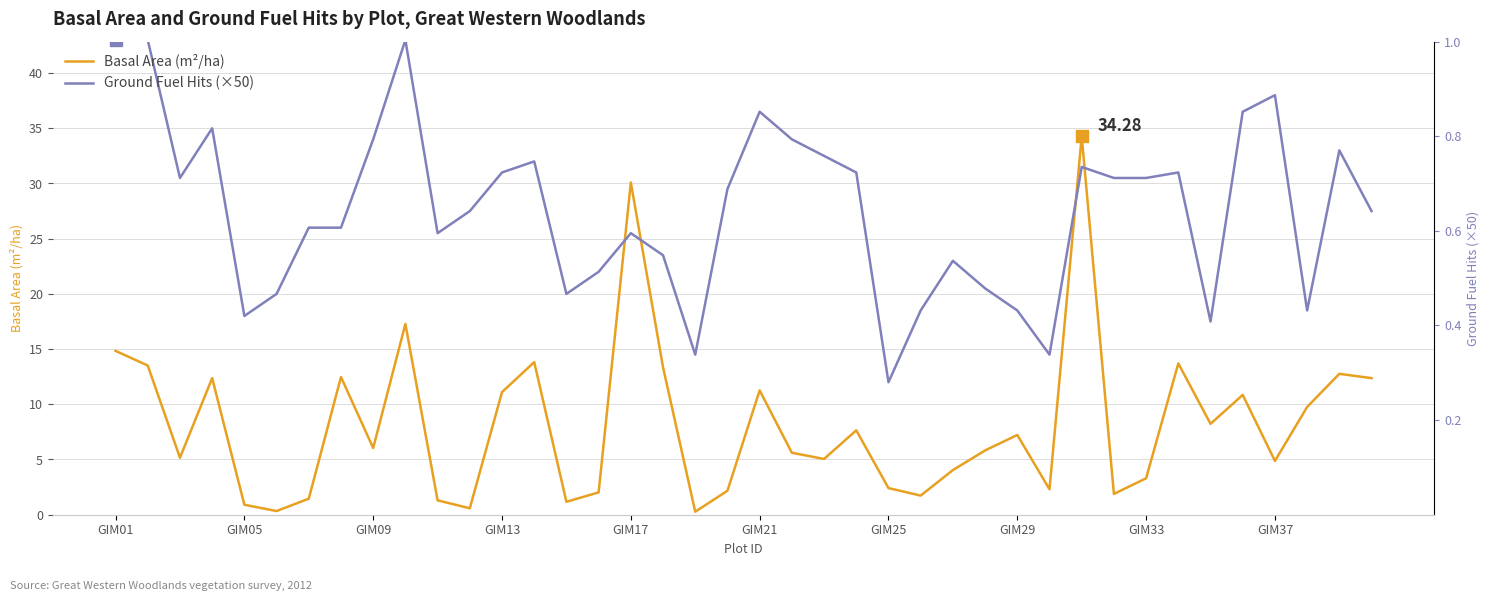

Reading right to left, list all the values displayed in this chart.

Basal Area (m²/ha): 12.4	12.8	9.8	4.9	10.8	8.2	13.7	3.3	1.9	34.3	2.3	7.2	5.8	4.0	1.7	2.4	7.6	5.0	5.6	11.3	2.2	0.3	13.3	30.1	2.0	1.2	13.8	11.1	0.6	1.3	17.3	6.0	12.5	1.4	0.3	0.9	12.4	5.2	13.5	14.8
Ground Fuel Hits (×50): 27.5	33.0	18.5	38.0	36.5	17.5	31.0	30.5	30.5	31.5	14.5	18.5	20.5	23.0	18.5	12.0	31.0	32.5	34.0	36.5	29.5	14.5	23.5	25.5	22.0	20.0	32.0	31.0	27.5	25.5	43.0	34.0	26.0	26.0	20.0	18.0	35.0	30.5	43.0	43.0